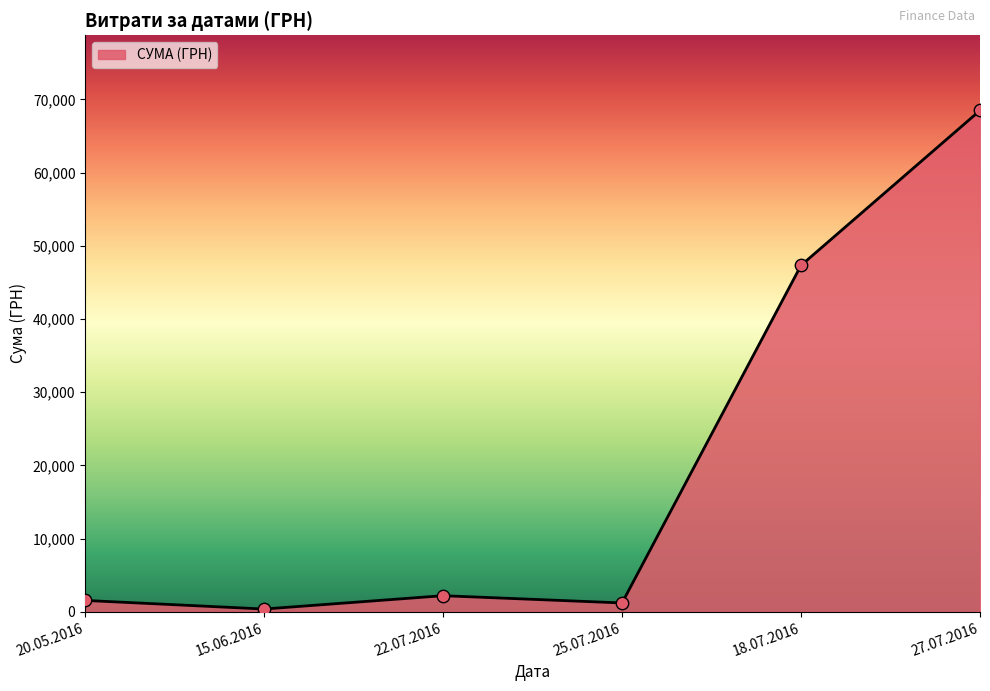

Approximately how many times larger is the value at 27.07.2016 compared to 25.07.2016?

57.3